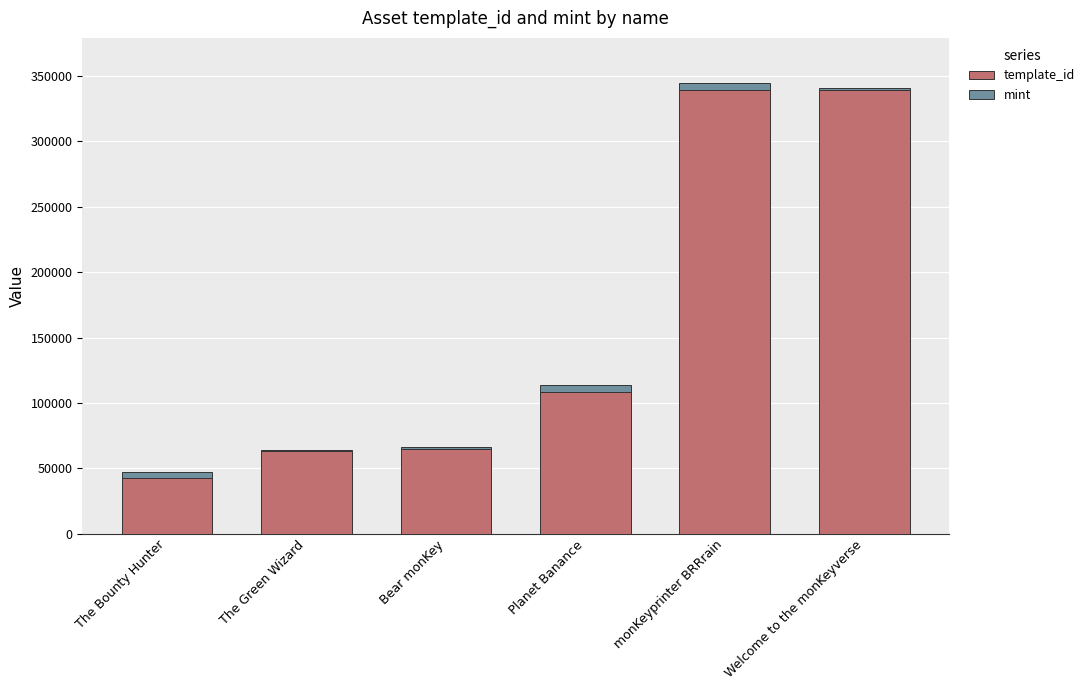

Where is template_id nearest to the value 190825?

Planet Banance